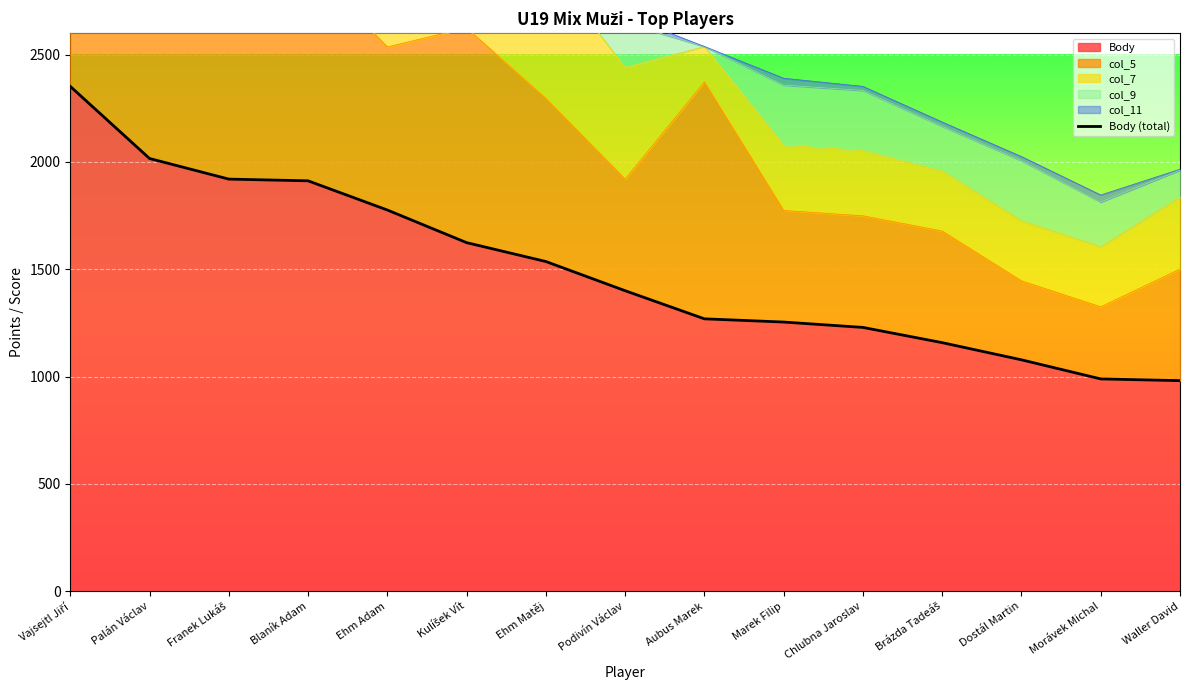

Rank the categories by value from lowest to highest.

Waller David, Morávek Michal, Dostál Martin, Brázda Tadeáš, Chlubna Jaroslav, Marek Filip, Aubus Marek, Podivín Václav, Ehm Matěj, Kulíšek Vít, Ehm Adam, Blaník Adam, Franek Lukáš, Palán Václav, Vajsejtl Jiří